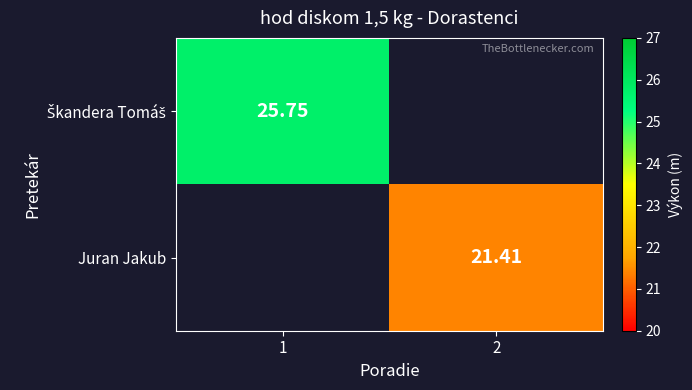

How many values in the Škandera Tomáš series are below 25?

1